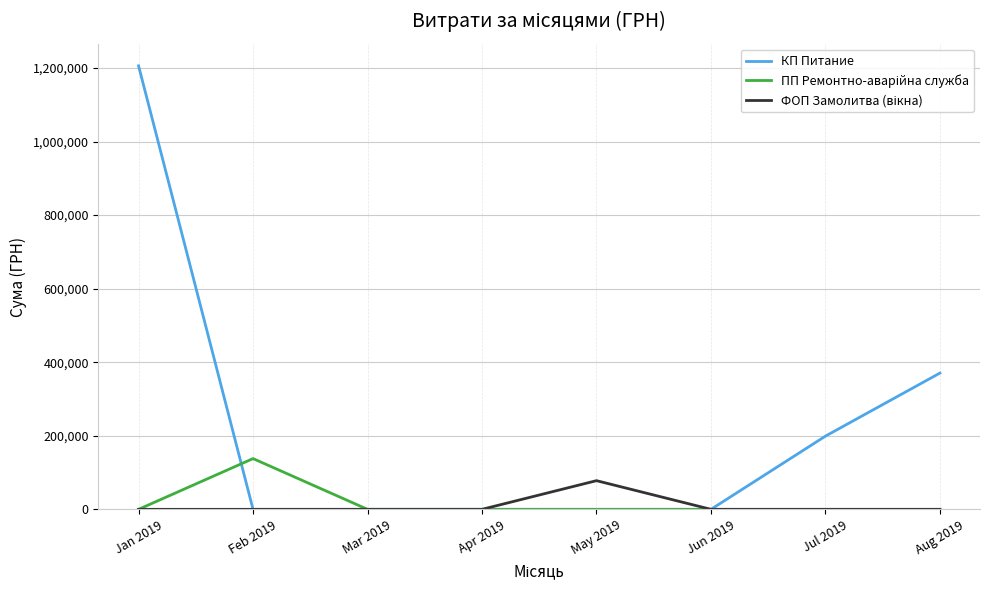

At which category is the sum across all series the highest?

Jan 2019